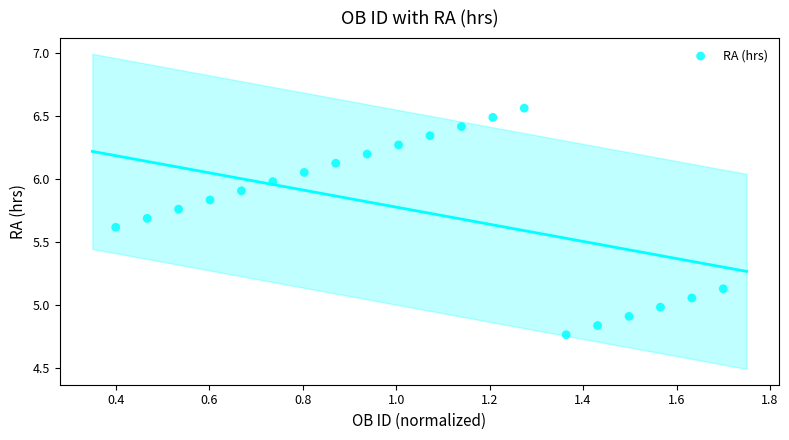

What is the range of X values (max minus min)?

1.3